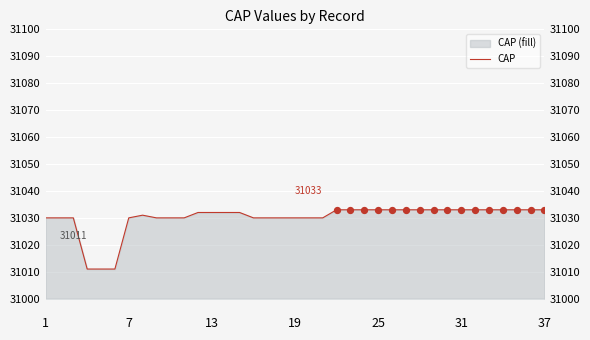

What is the change in value from 10 to 26?

+3